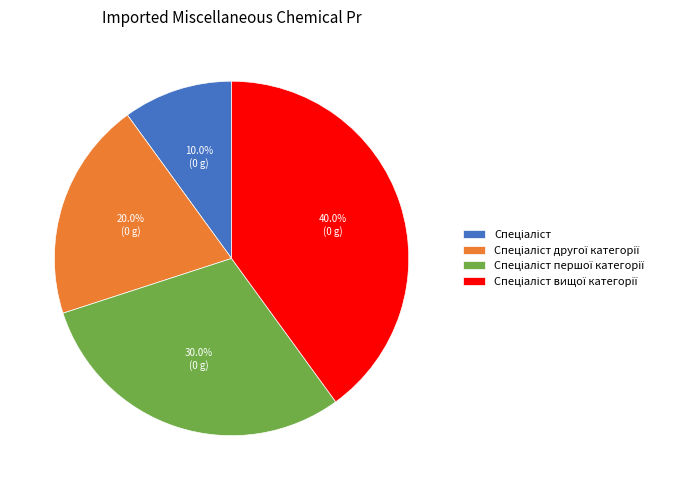

Is there a majority slice in this chart?

No